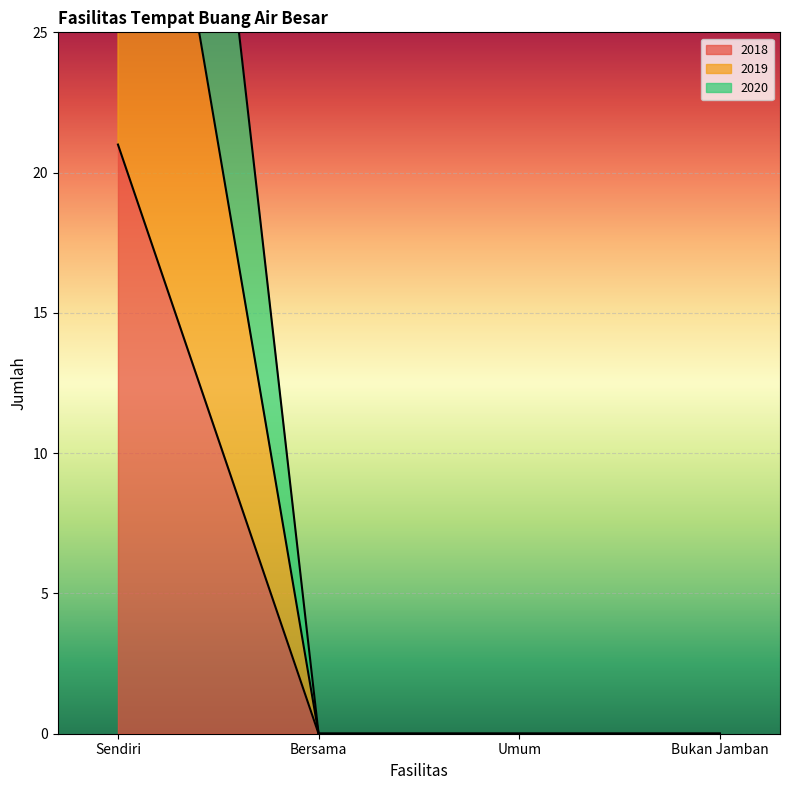

The 2019 series shows 25 at Bersama. True or false?

False